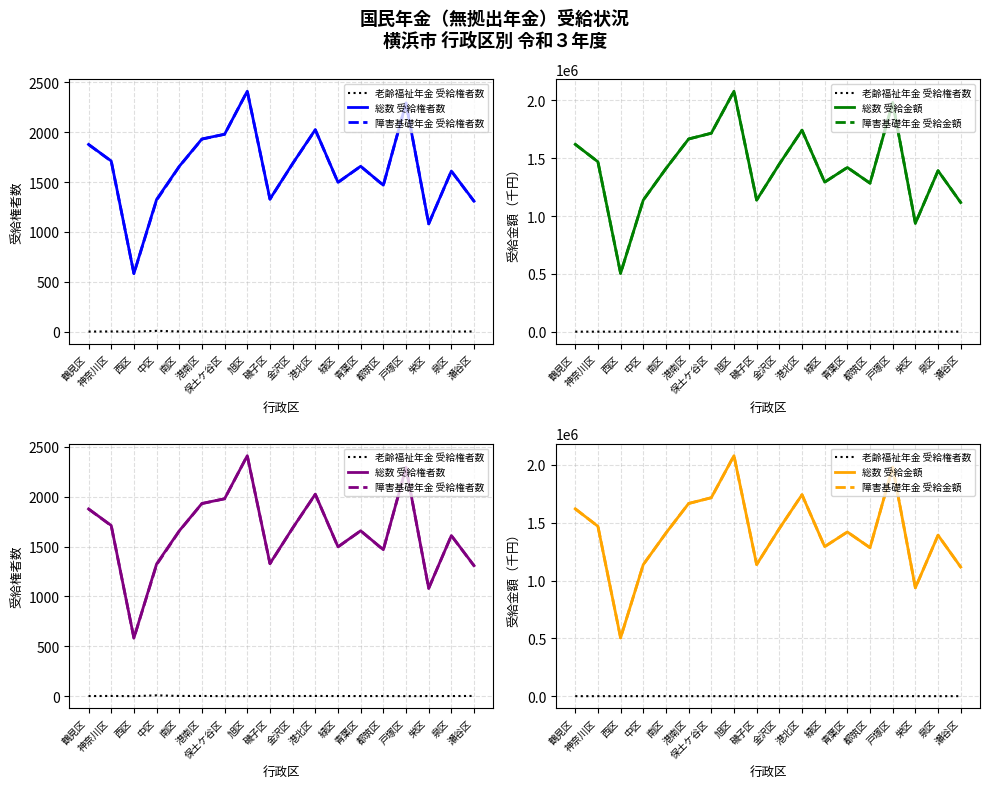

At 南区, list the series in order from smallest to largest.

老齢福祉年金 受給権者数, 障害基礎年金 受給権者数, 総数 受給権者数, 総数 受給金額, 障害基礎年金 受給金額